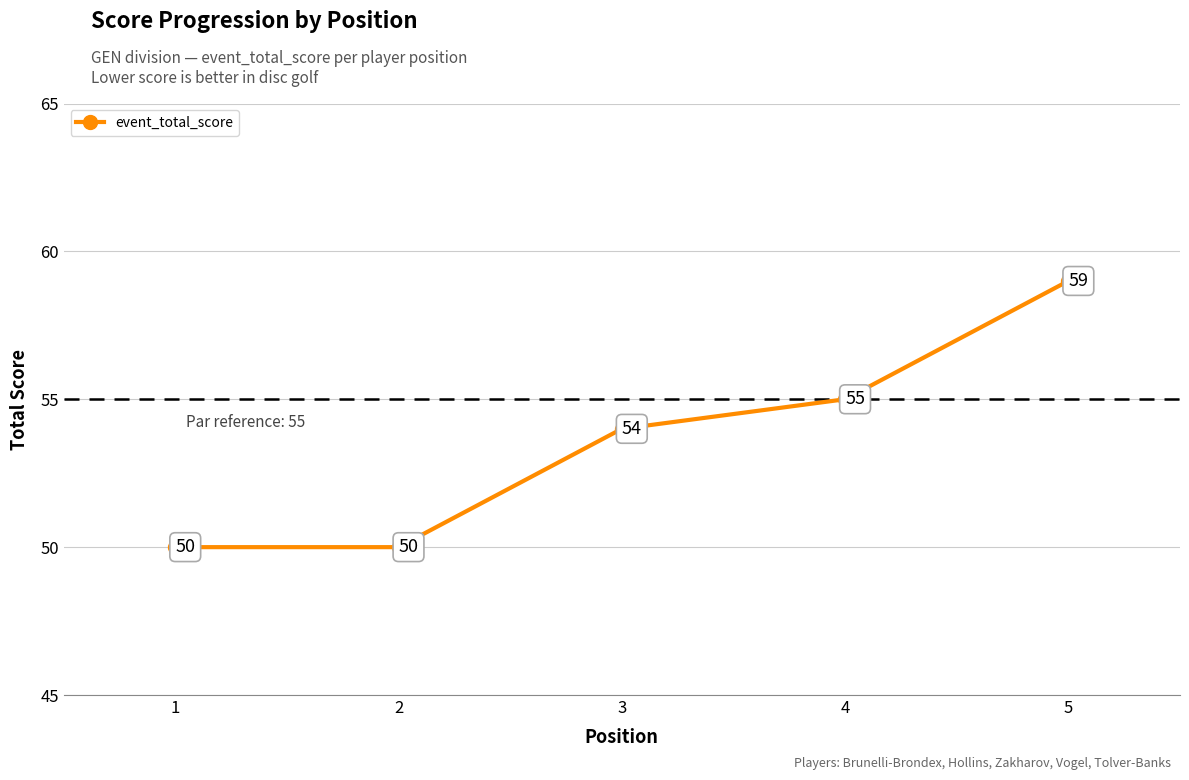

What is the sum of the values at 2 and 3?

104